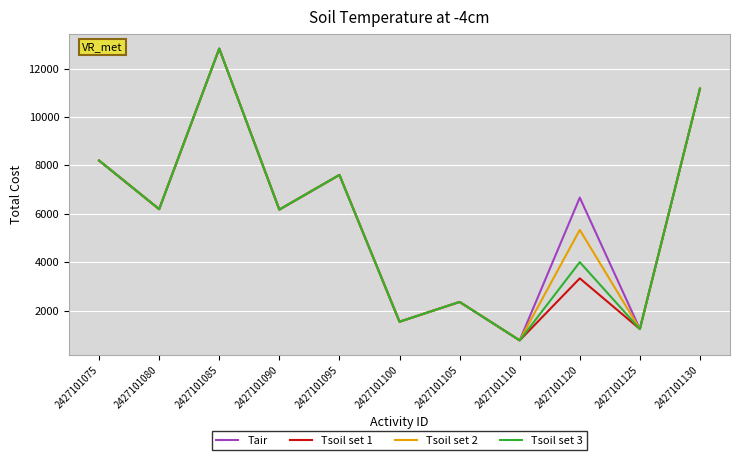

Is the value of Tsoil set 3 at 2427101080 greater than the value of Tair at 2427101075?

No